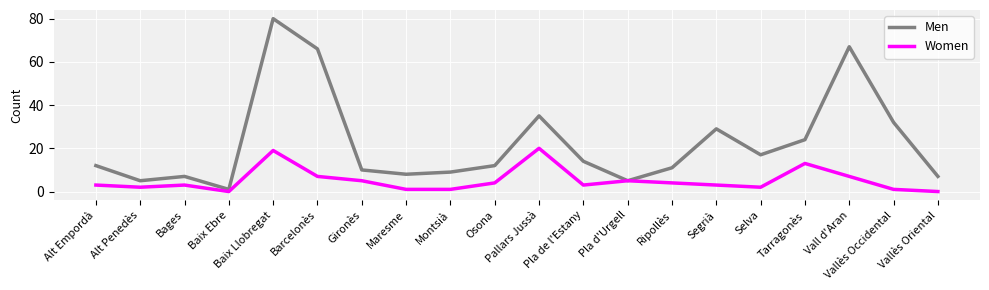

What position from the right is Segrià?

6